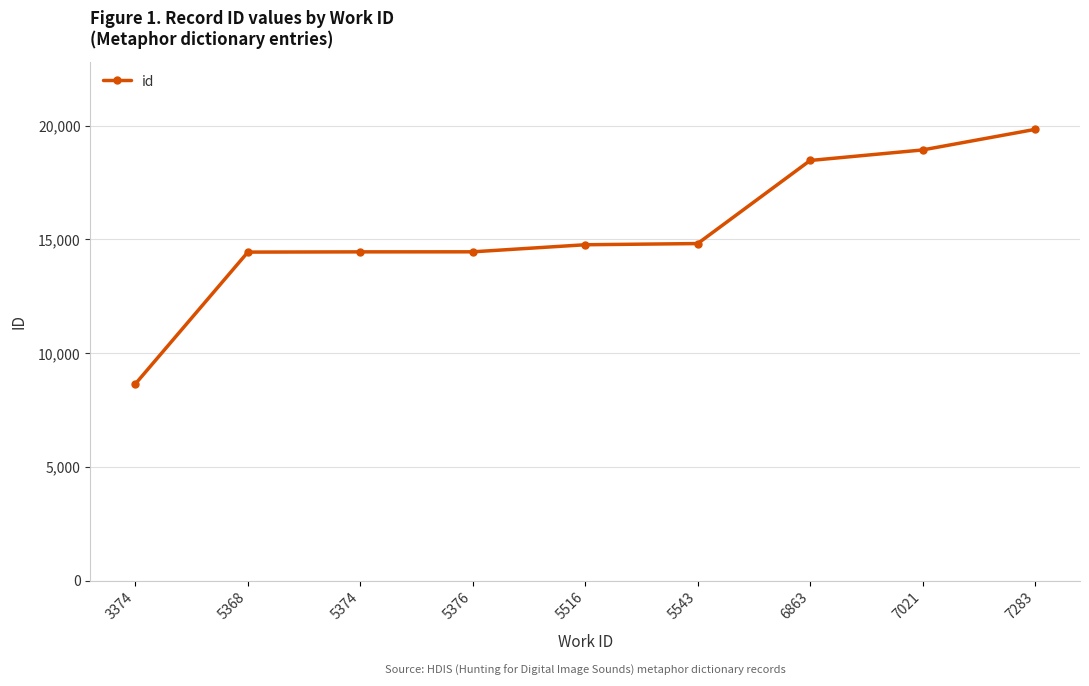

What is the value of the 1st point from the left?

8650